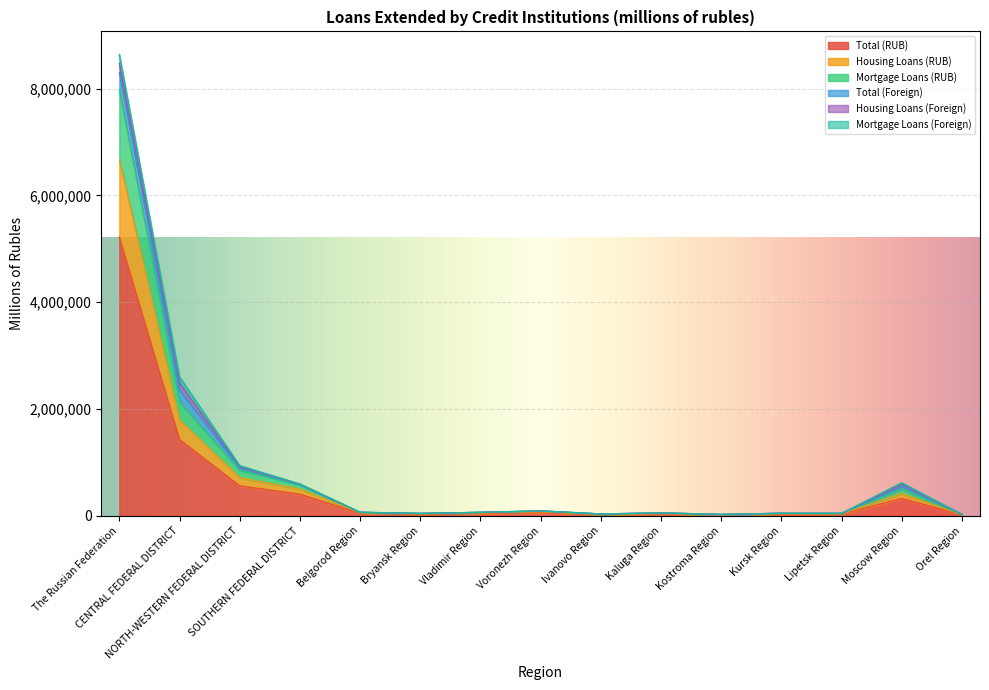

What is the maximum value for Total (RUB)?

5218033